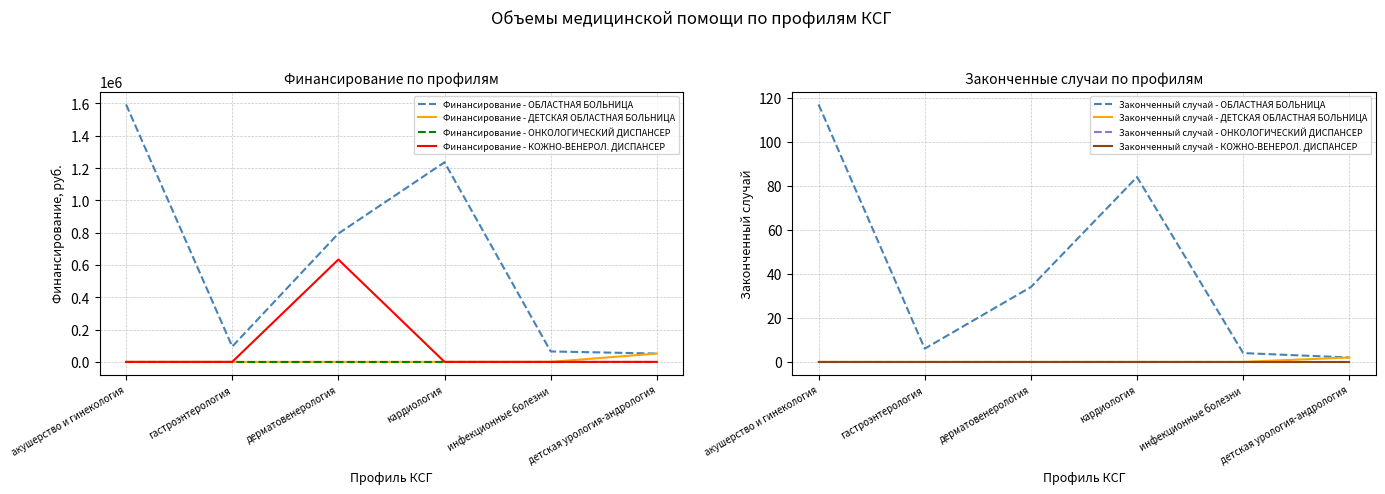

At which label does Законченный случай год (ОБЛАСТНАЯ БОЛЬНИЦА) reach its minimum?

детская урология-андрология